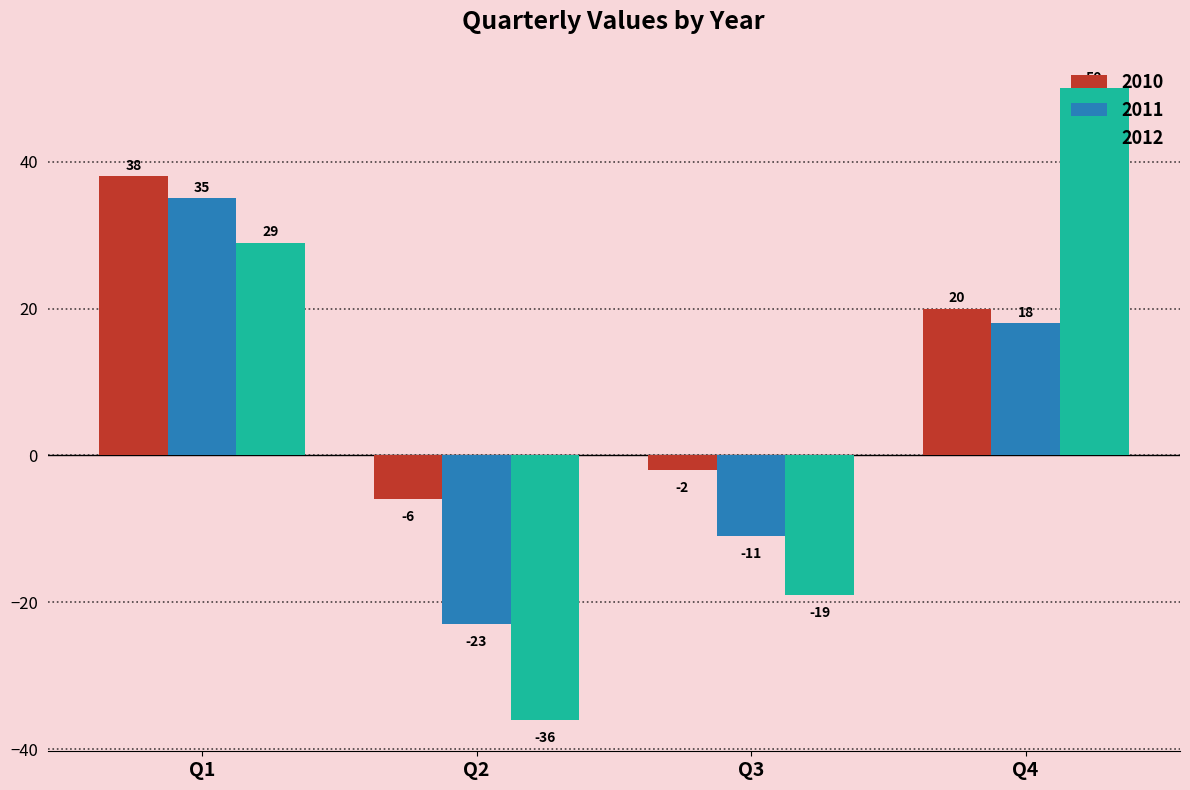

The value of 2010 at Q3 is -2. True or false?

True